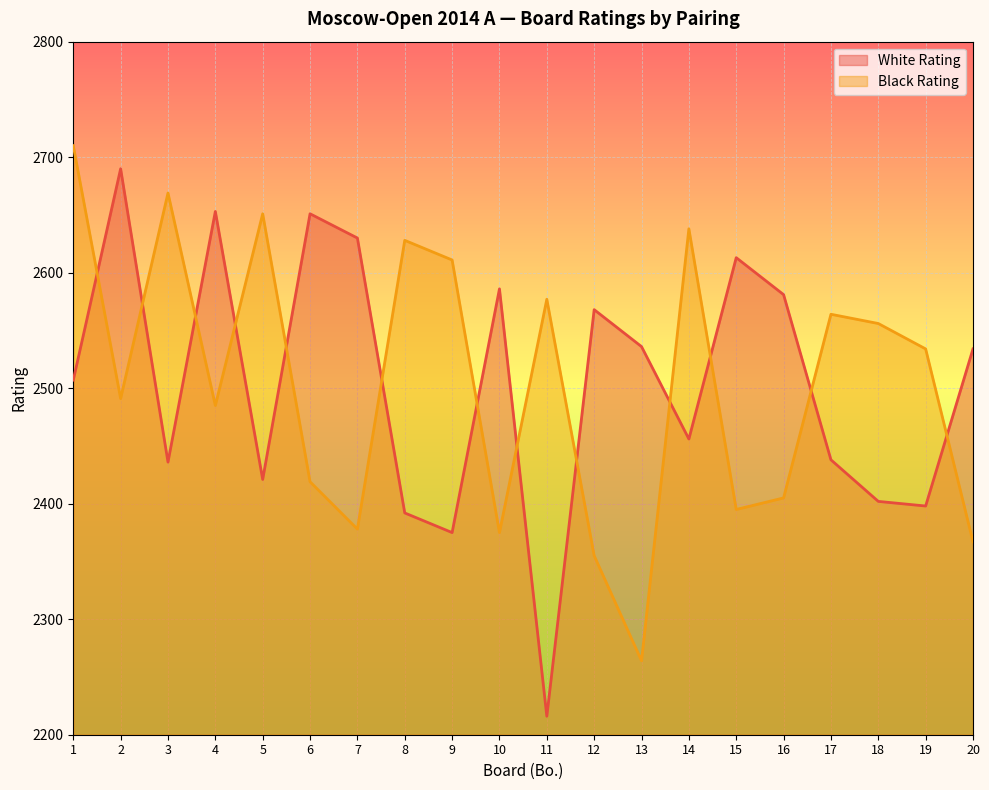

At which label does Black Rating first exceed 2534?

1